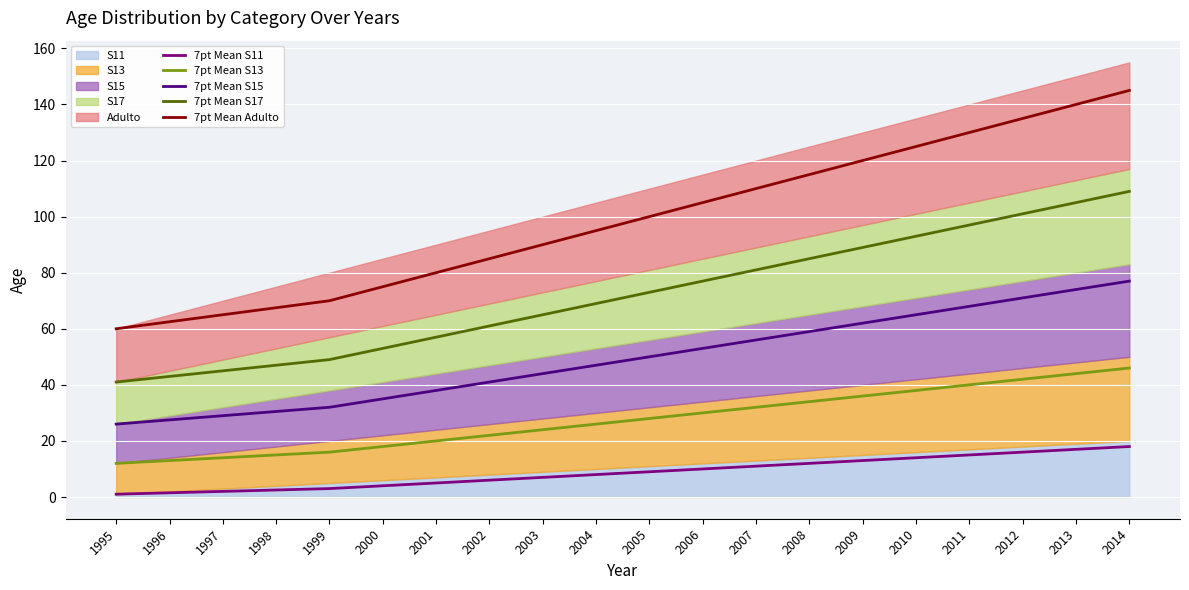

The value of 7pt Mean S15 at 2001 is 38.0. True or false?

True